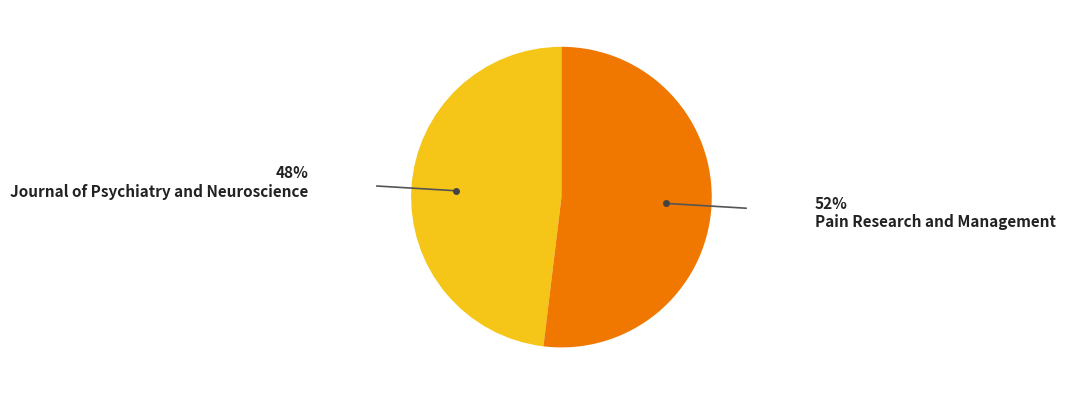

Rank the categories by value from highest to lowest.

Pain Research and Management, Journal of Psychiatry and Neuroscience